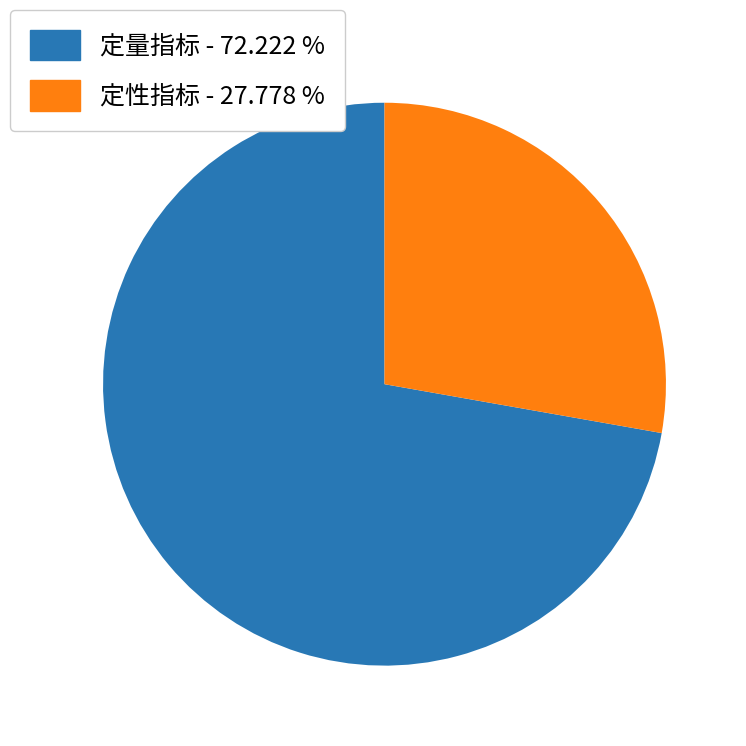

Does any single category account for the majority?

Yes